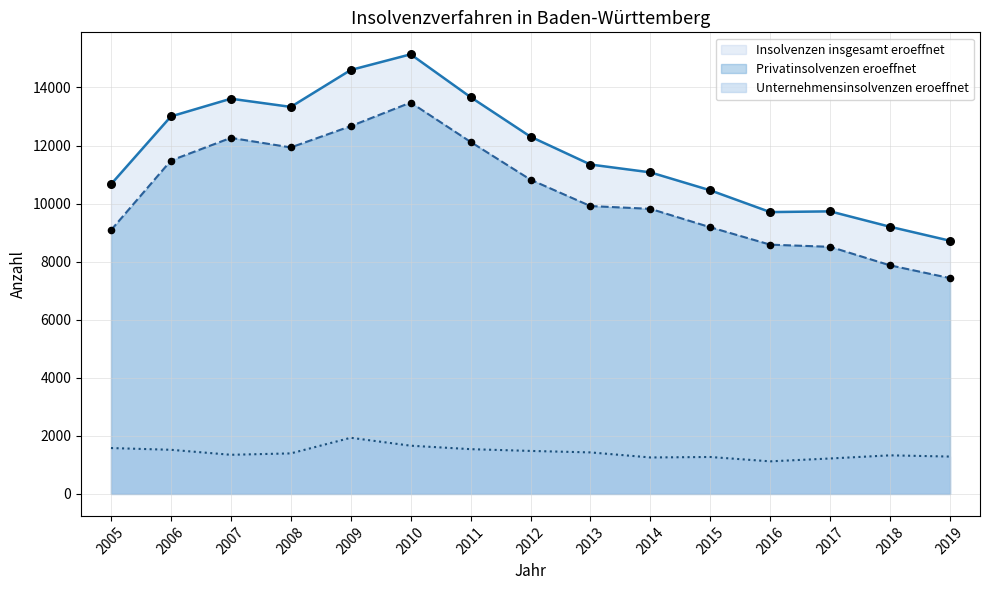

Which series reaches the minimum Y coordinate?

Unternehmensinsolvenzen eroeffnet